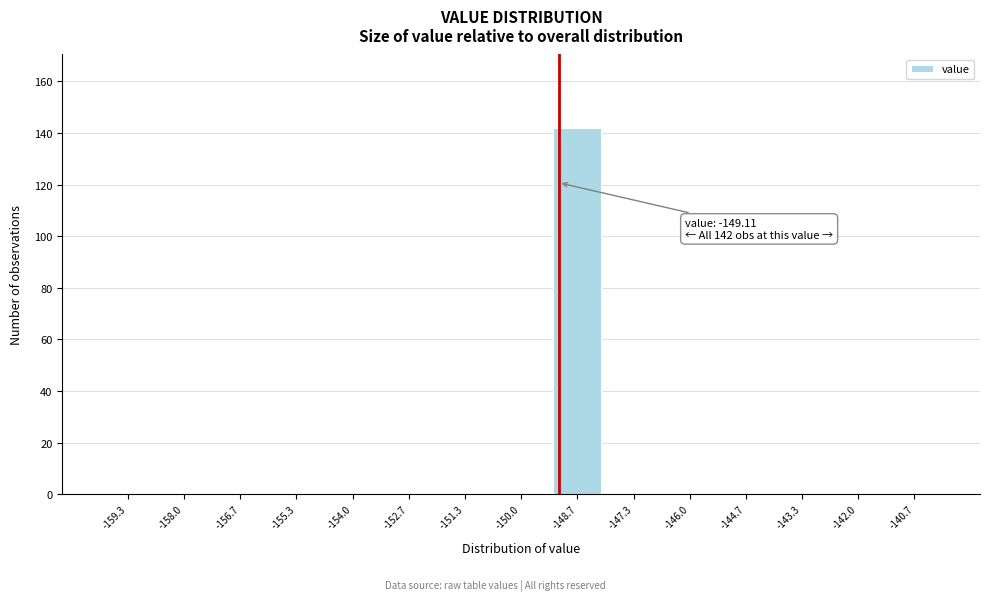

Which range on the x-axis has the tallest bar?

-149.4 to -148.0